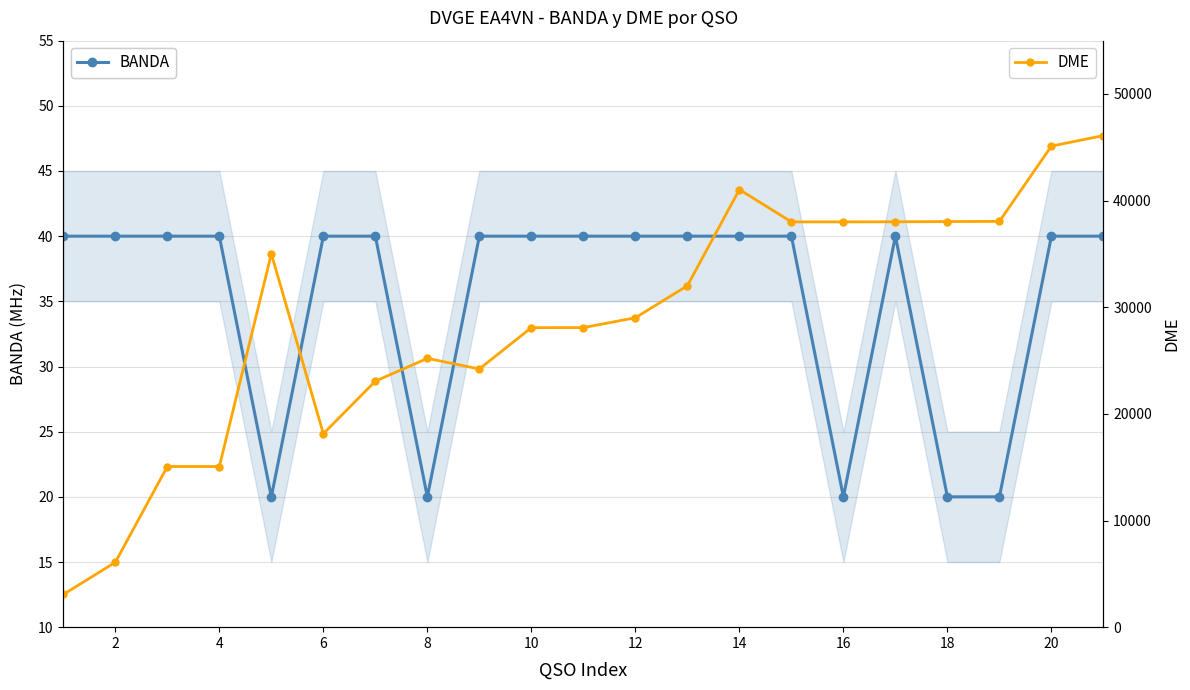

True or false: BANDA has more than 0 interior local peaks.

True